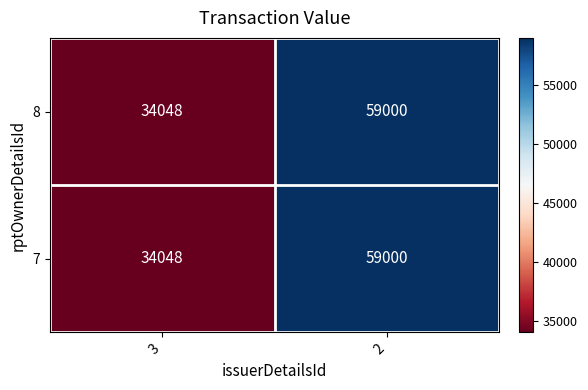

The 7 series shows 29780 at 2. True or false?

False